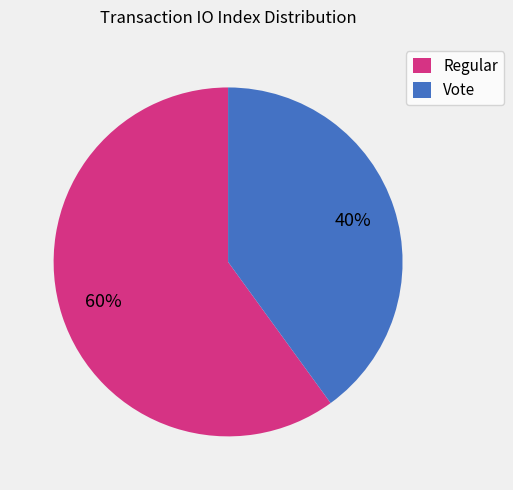

What is the smallest slice in the pie chart?

Vote